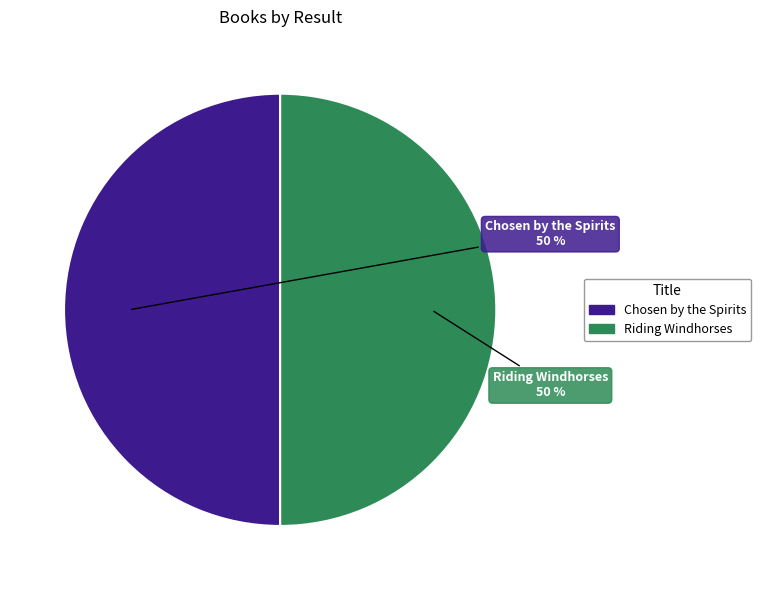

True or false: Chosen by the Spirits accounts for 43% of the total.

False